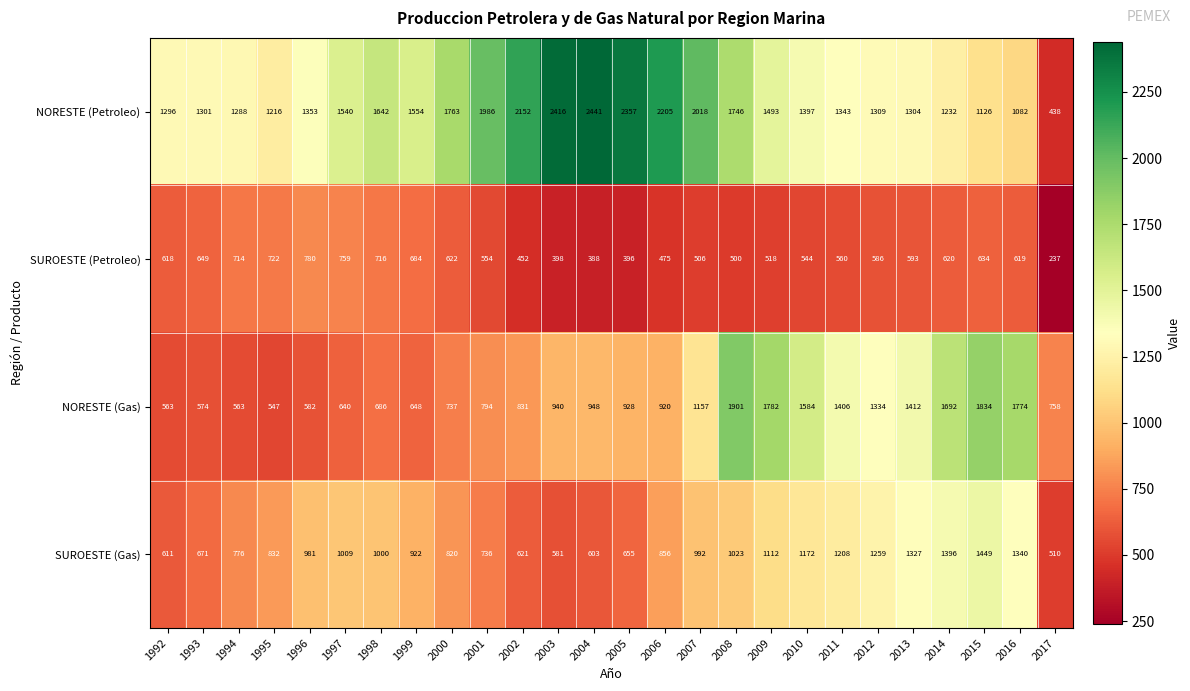

What is the average value of the NORESTE (Gas) series?

1059